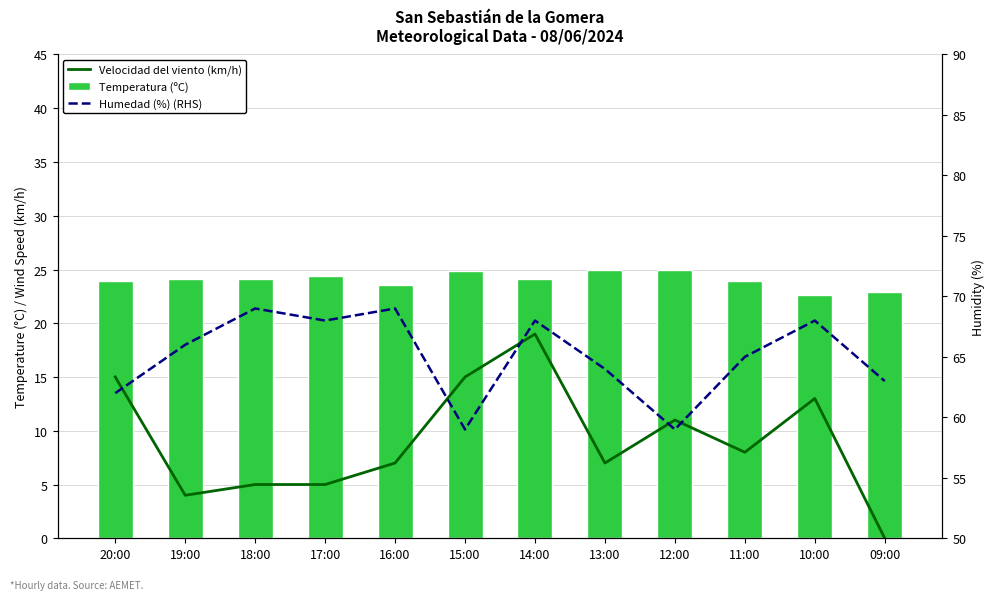

At which category is the sum across all series the highest?

14:00